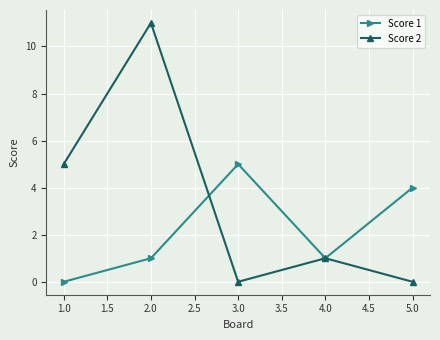

At which label is Score 2 closest to 5?

1.0